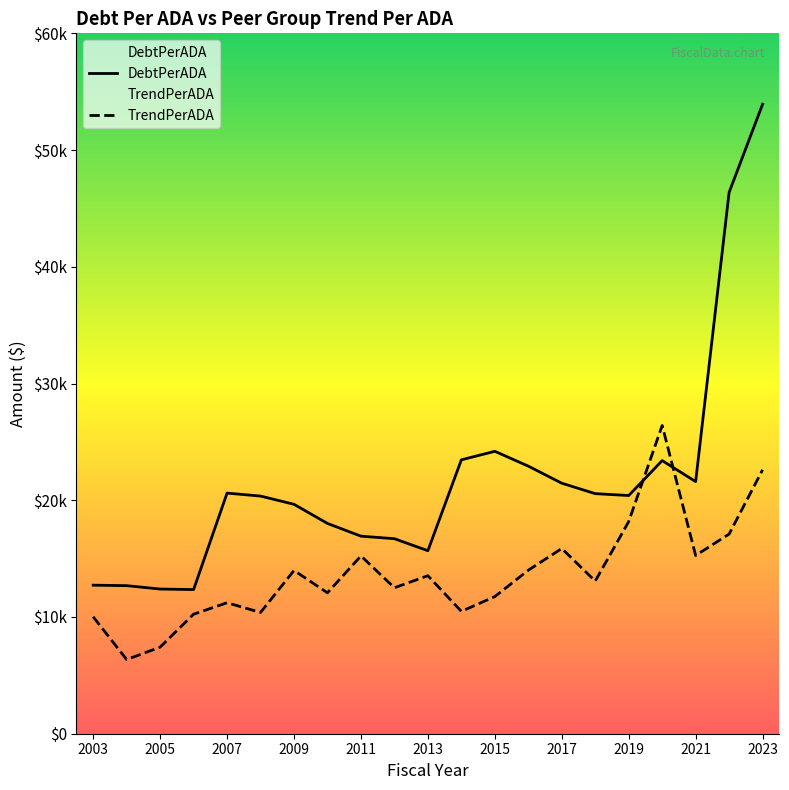

Count the number of data series in this chart.

2